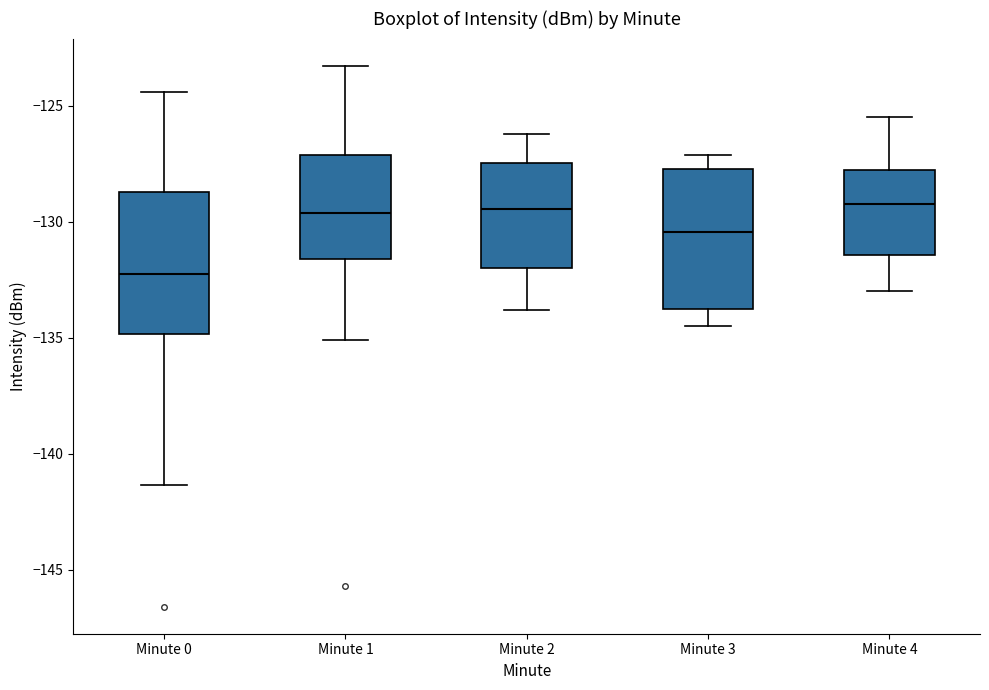

Where does the upper whisker of the box for Minute 4 end on the y-axis? The values are not printed on the chart, so give them approximately, as read against the axis.

-125.5